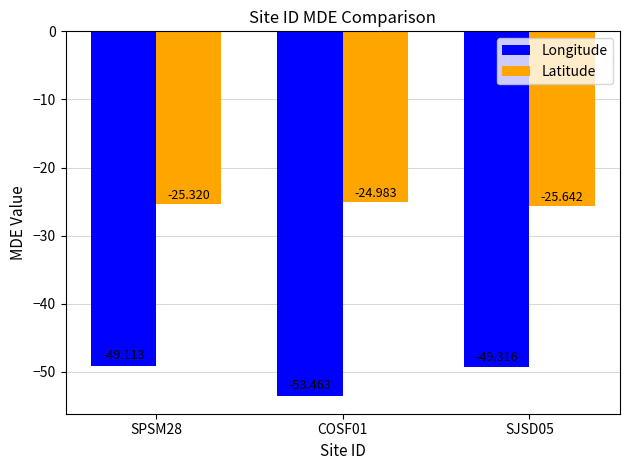

What is the approximate value of Longitude at SJSD05?

-49.3